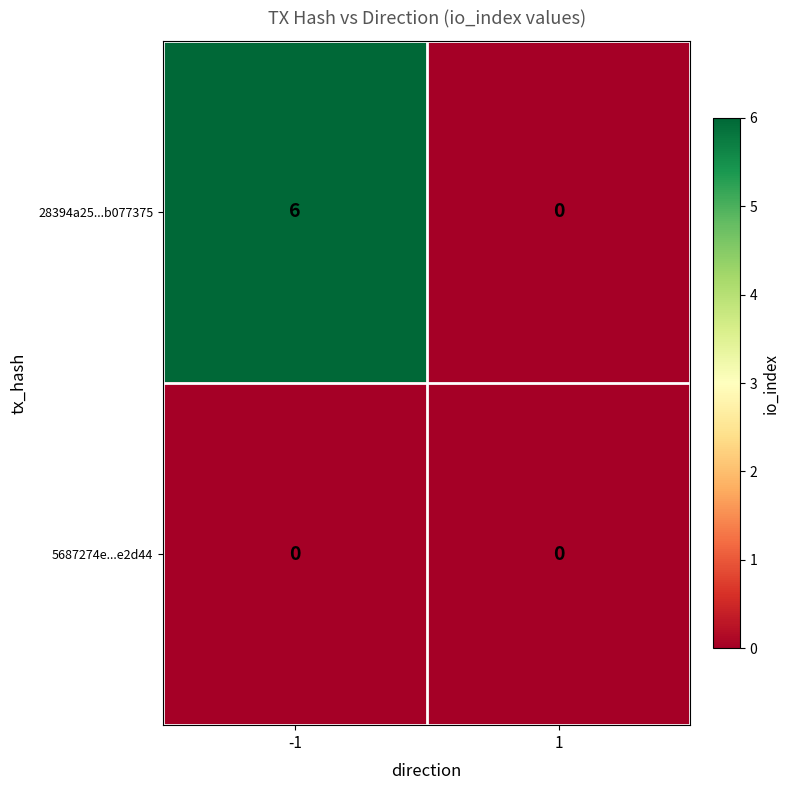

Reading left to right, transcribe all the data shown in this chart.

28394a25...b077375: -1=6	1=0
5687274e...e2d44: -1=0	1=0